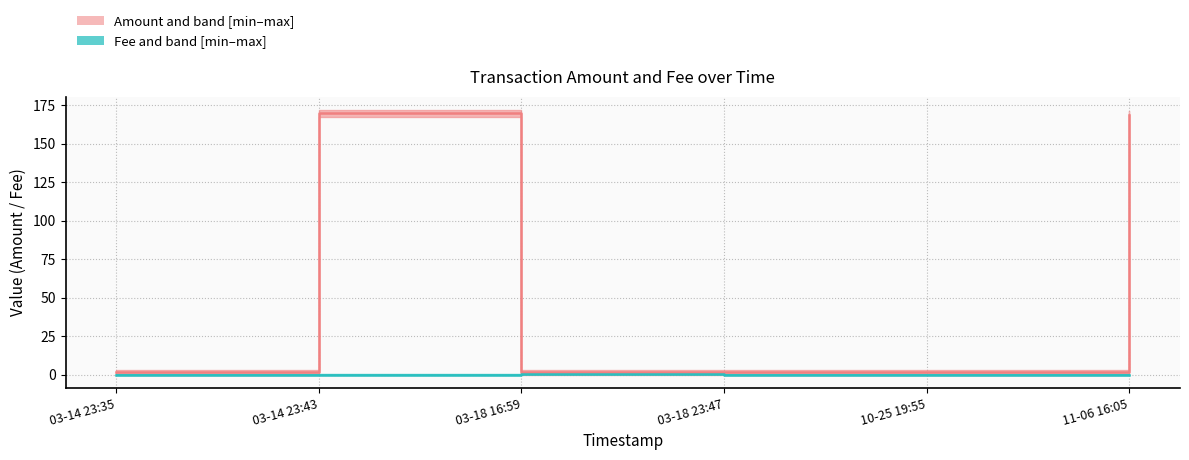

True or false: Fee median and Amount median intersect in this chart.

False